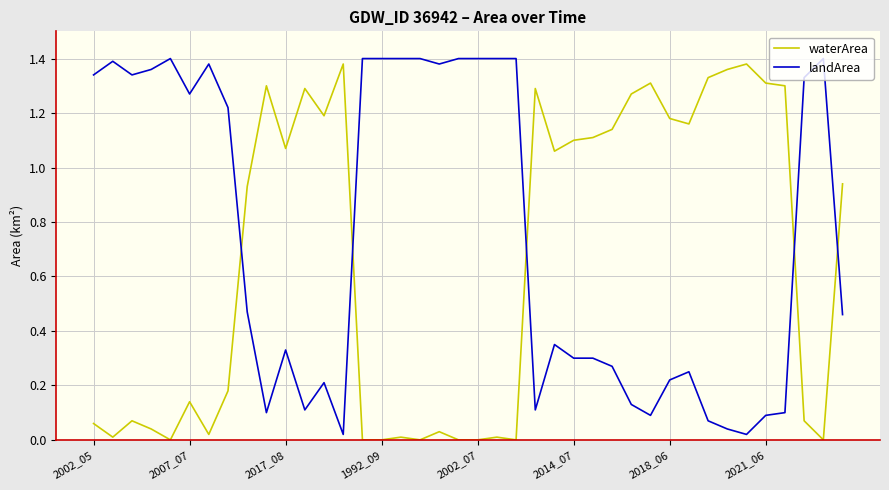

Which series has the largest total across all categories?

landArea